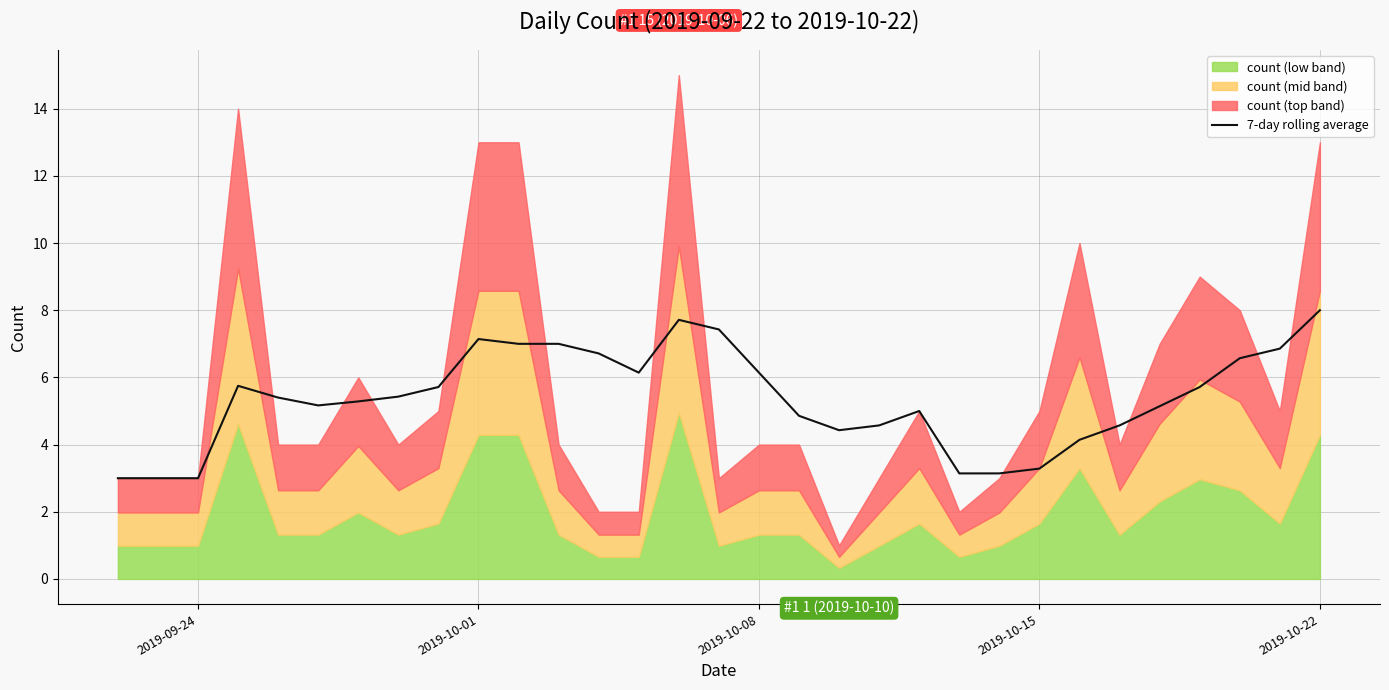

The value of 7-day rolling average at 2019-10-15 is 1.2. True or false?

False